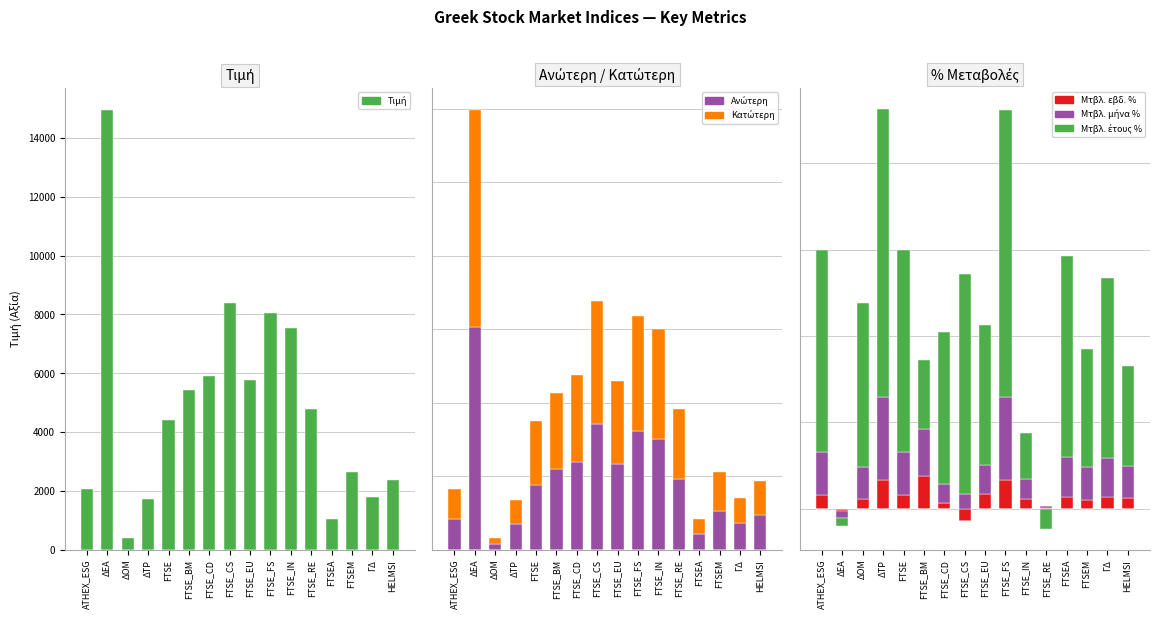

The value of Ανώτερη at ΔΕΑ is 25101.5. True or false?

False